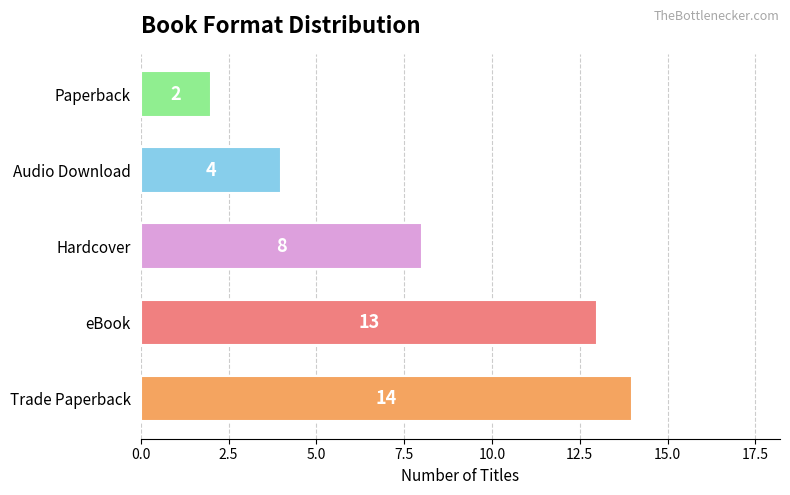

Which label corresponds to the smallest value in the chart?

Paperback